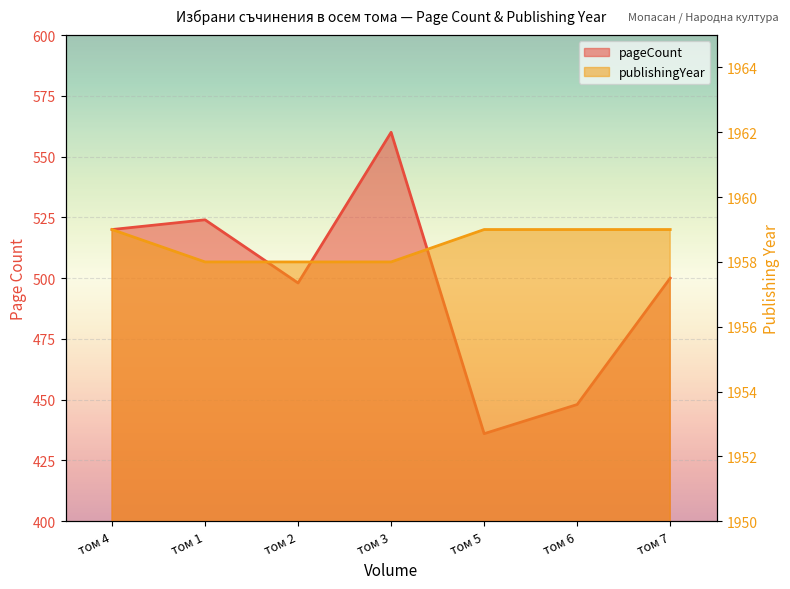

What is the maximum value for pageCount?

560